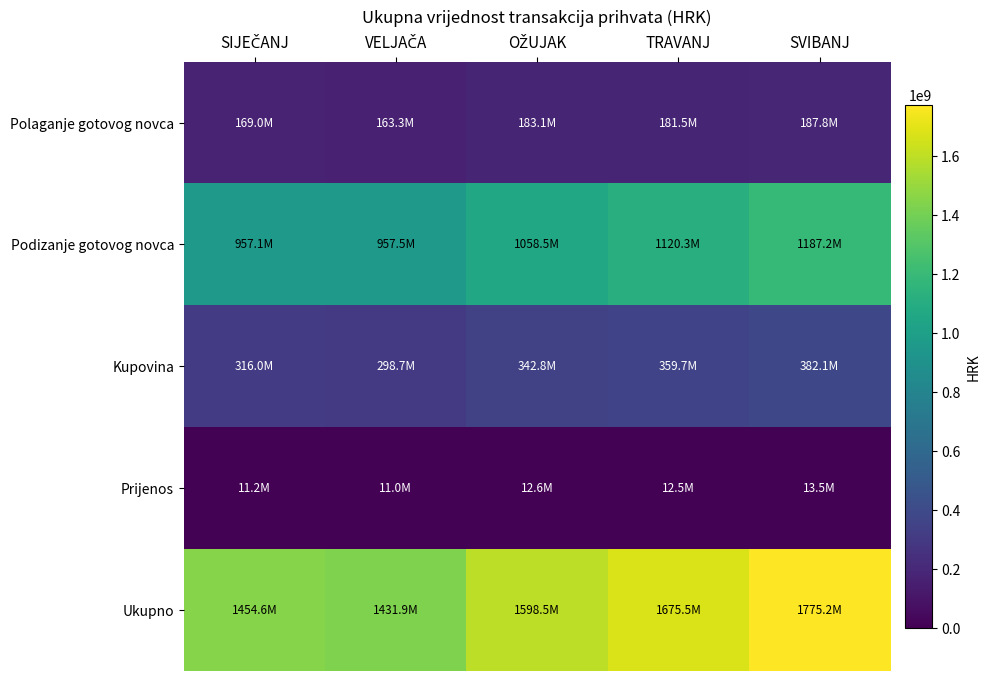

Reading left to right, list all the values displayed in this chart.

Polaganje gotovog novca: SIJEČANJ=168972969	VELJAČA=163303969	OŽUJAK=183072698	TRAVANJ=181486303	SVIBANJ=187764011
Podizanje gotovog novca: SIJEČANJ=957105369	VELJAČA=957530131	OŽUJAK=1058465065	TRAVANJ=1120284603	SVIBANJ=1187196151
Kupovina: SIJEČANJ=315954144	VELJAČA=298722561	OŽUJAK=342838350	TRAVANJ=359666357	SVIBANJ=382114243
Prijenos: SIJEČANJ=11168929	VELJAČA=11036033	OŽUJAK=12608644	TRAVANJ=12459544	SVIBANJ=13482545
Ukupno: SIJEČANJ=1454616465	VELJAČA=1431942544	OŽUJAK=1598539203	TRAVANJ=1675533639	SVIBANJ=1775215236